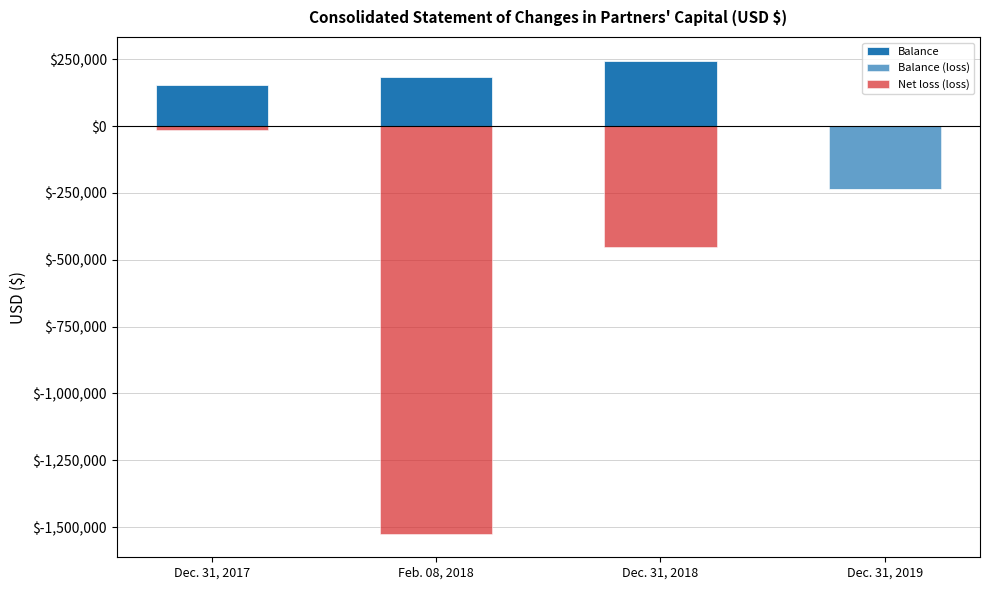

What are all the series names shown in the legend?

Balance, Balance (loss), Net loss (loss)